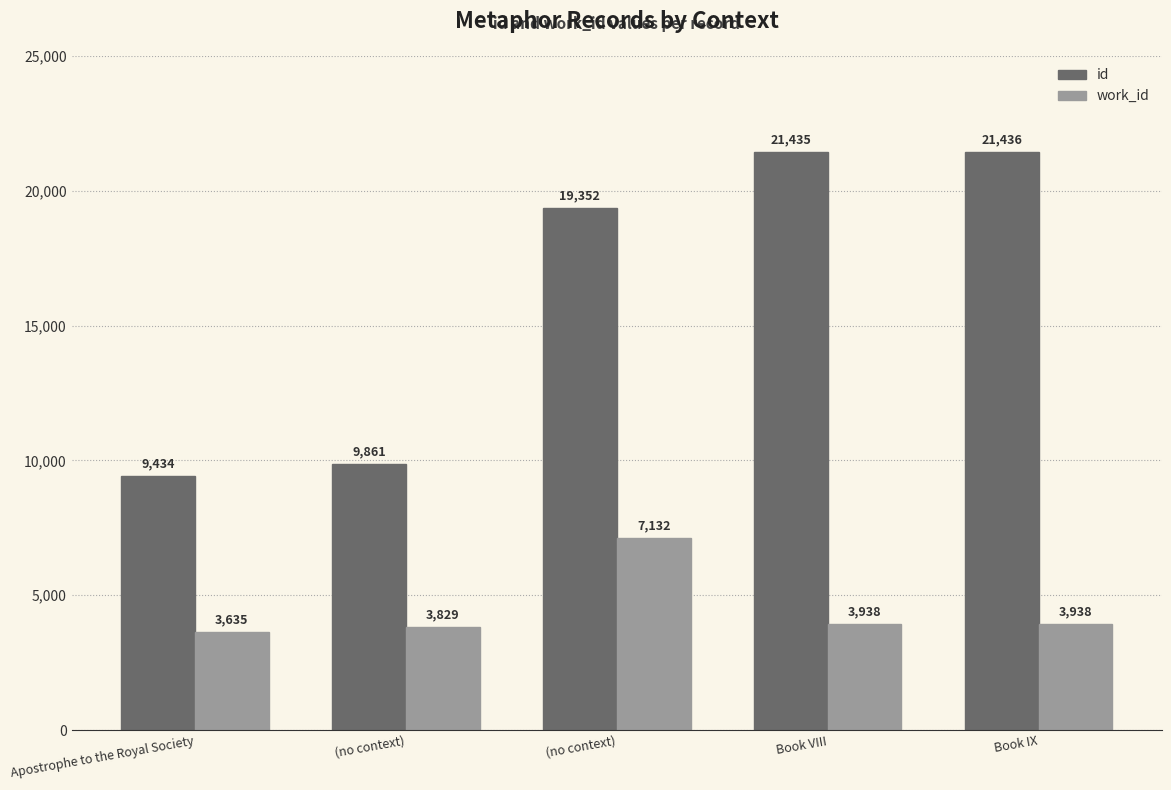

What is the maximum value shown in the chart?

21436